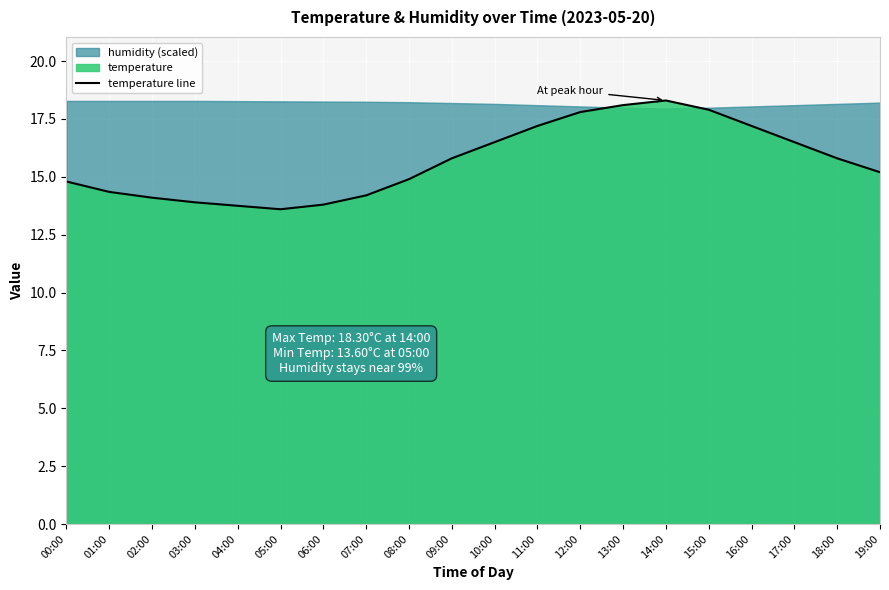

What is the maximum value shown in the chart?

18.3